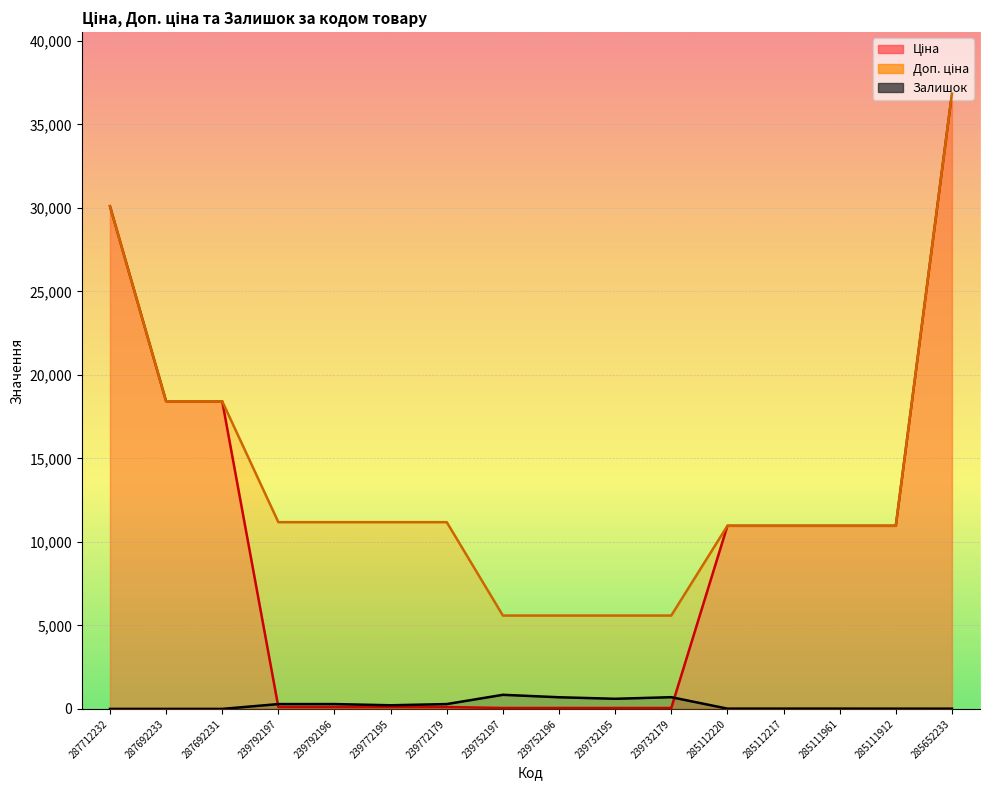

Between 285112220 and 287692233, which is larger?

287692233